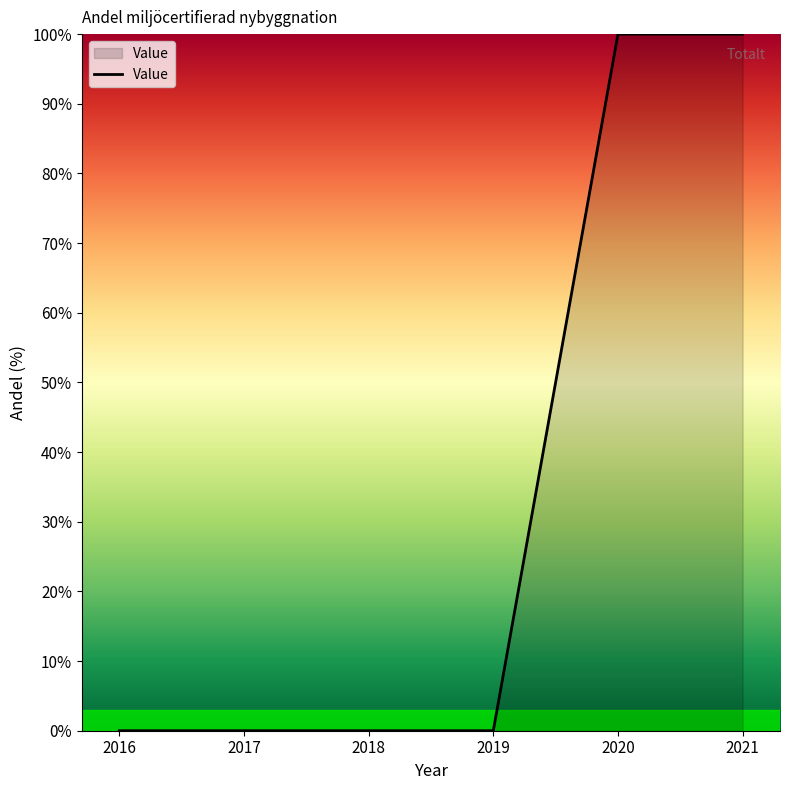

How many values are between 0 and 100?

6